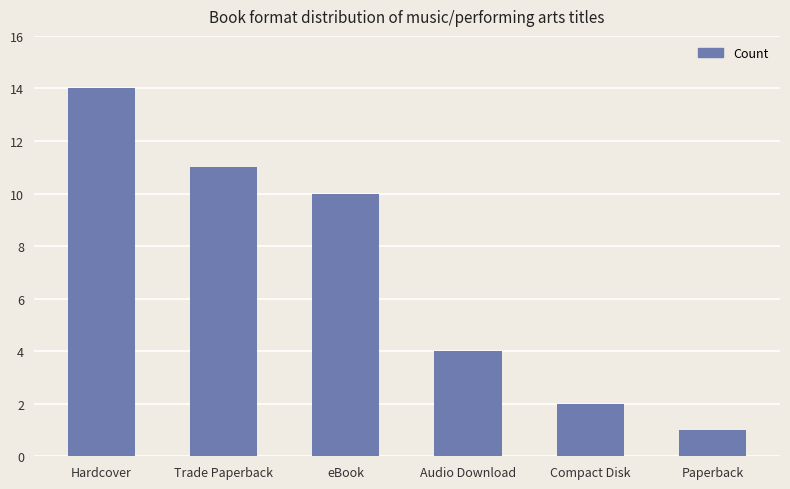

Rank the categories by value from lowest to highest.

Paperback, Compact Disk, Audio Download, eBook, Trade Paperback, Hardcover